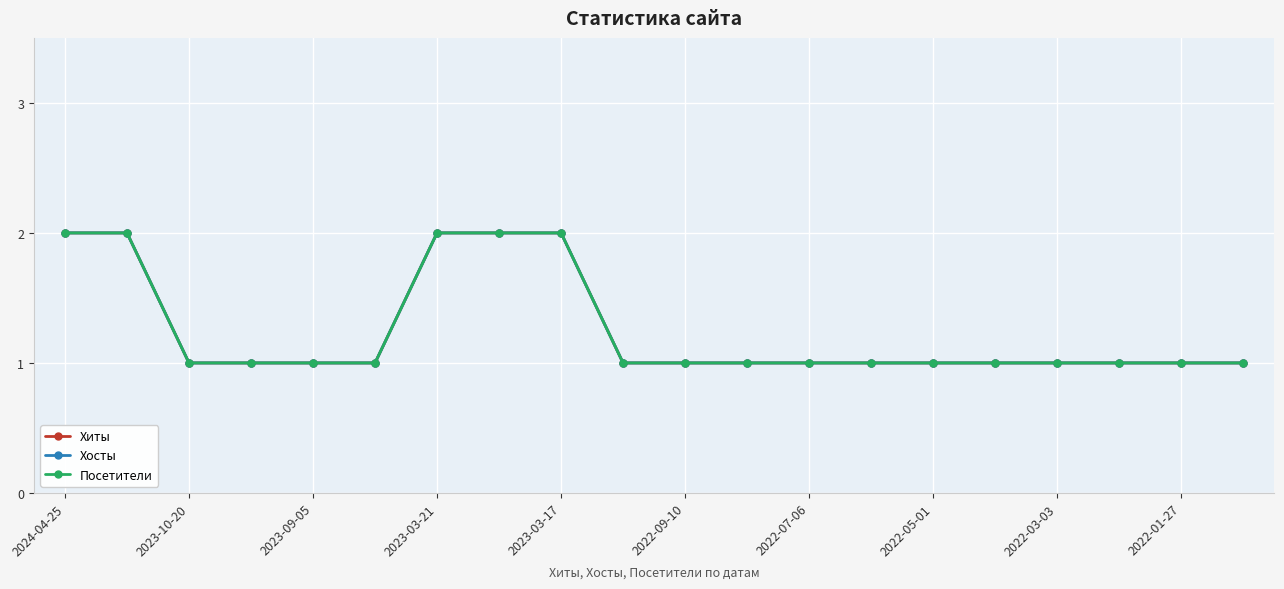

Is this an area chart (filled region under the line)?

No